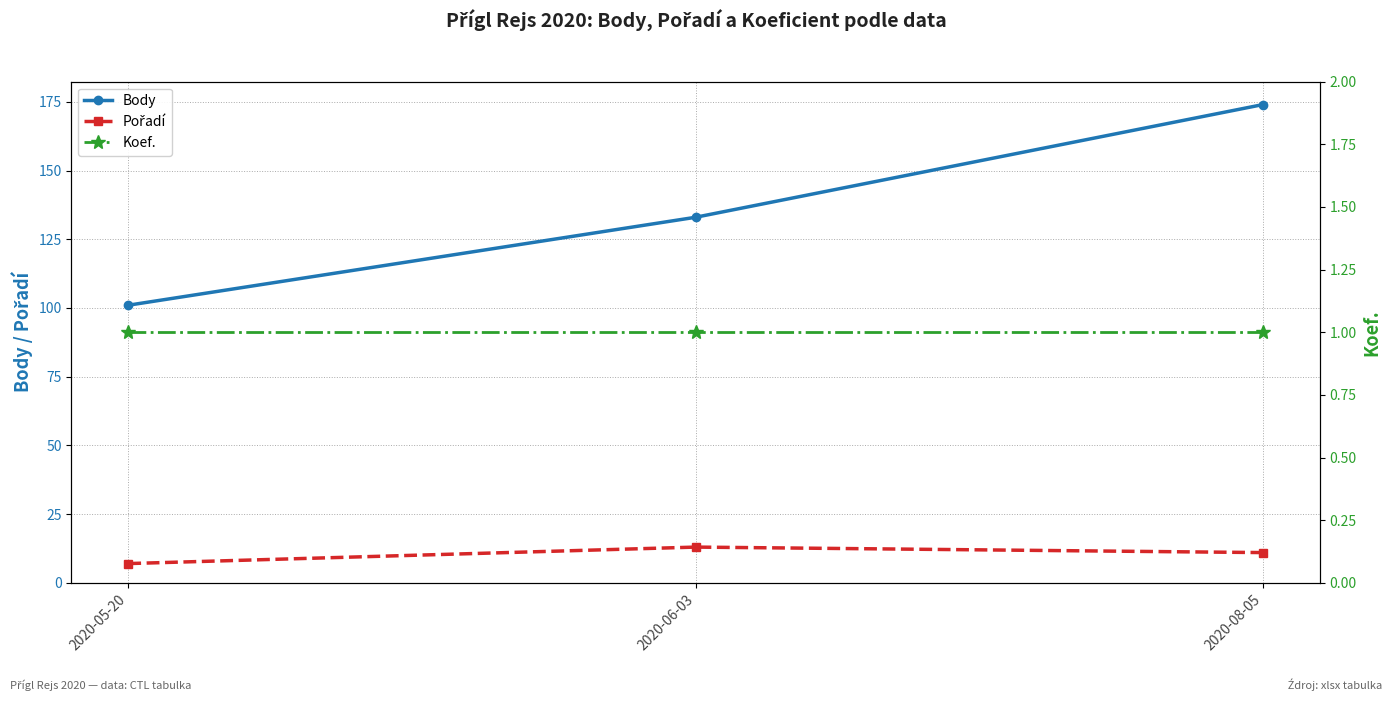

What is the total value across all series at 2020-08-05?

186